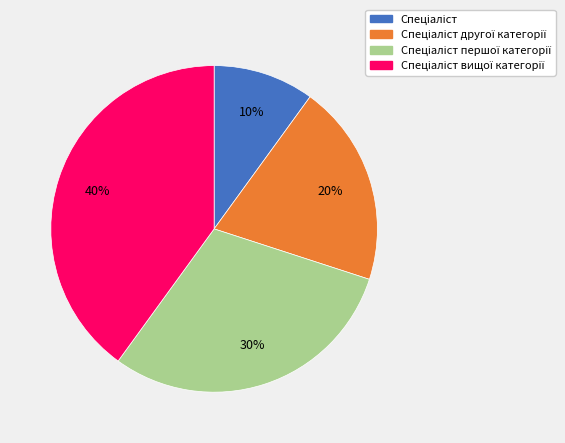

To the nearest percent, what is the average slice percentage?

25%